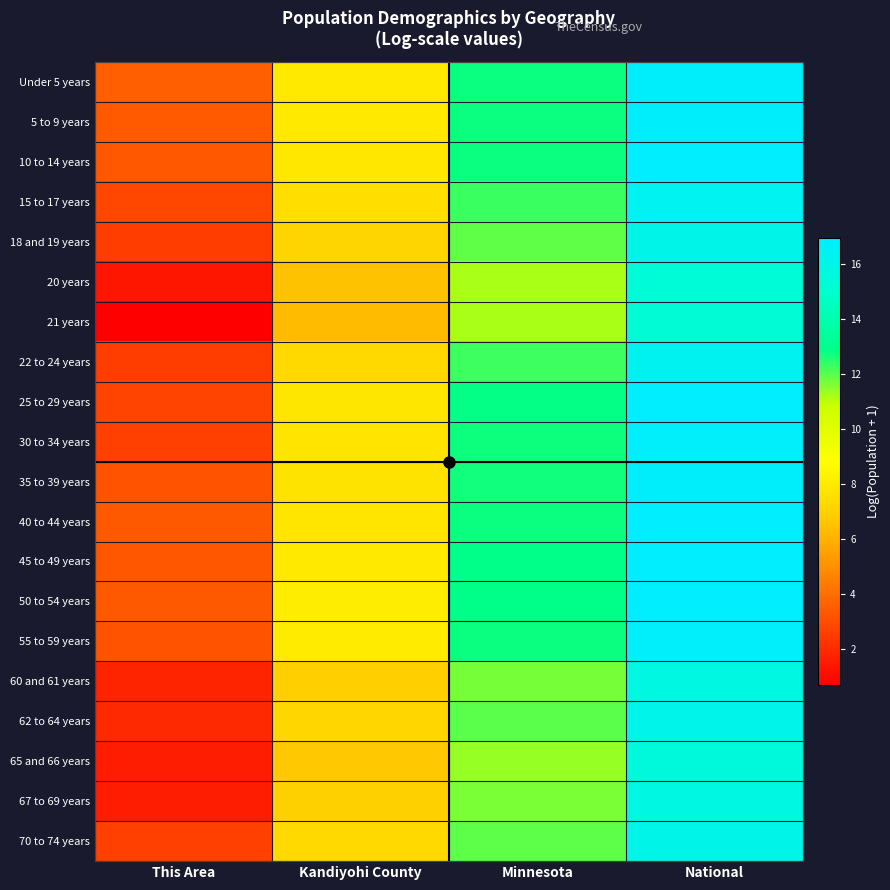

What is the maximum value shown in the chart?

16.9